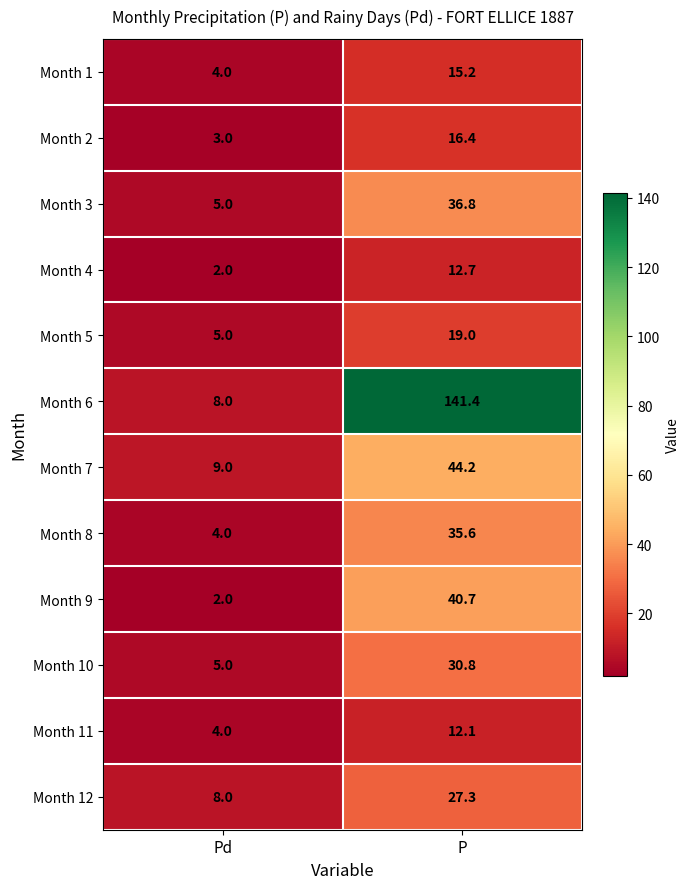

What is the sum of the Month 3 values at P and Pd?

41.8